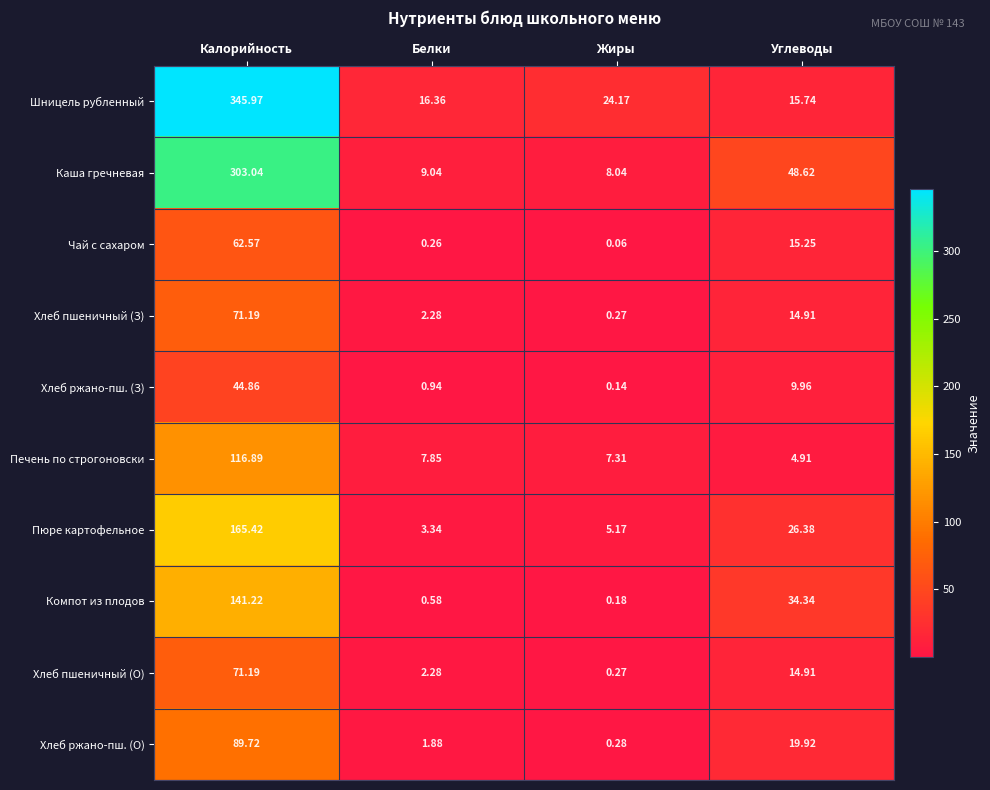

Rank the categories by Хлеб пшеничный (З) value from lowest to highest.

Жиры, Белки, Углеводы, Калорийность